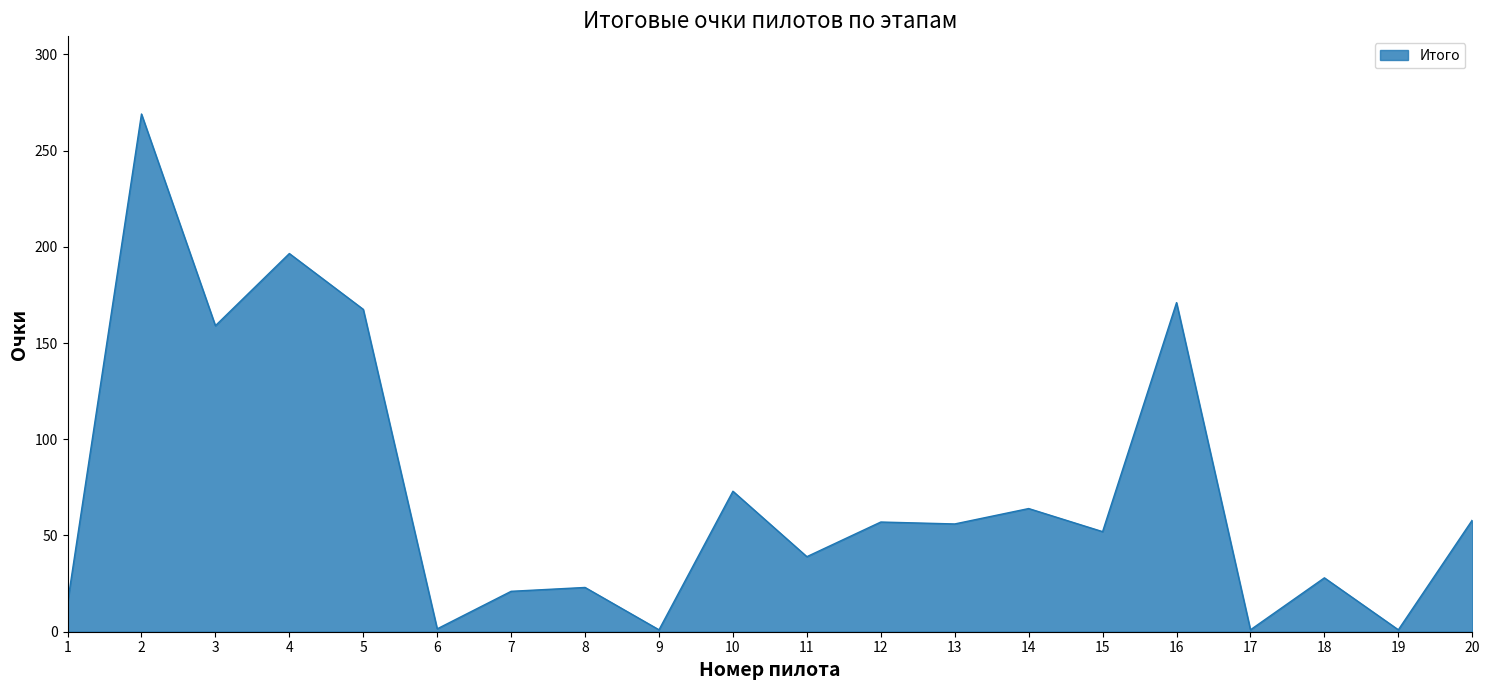

What is the change in value from 2 to 12?

-212.0